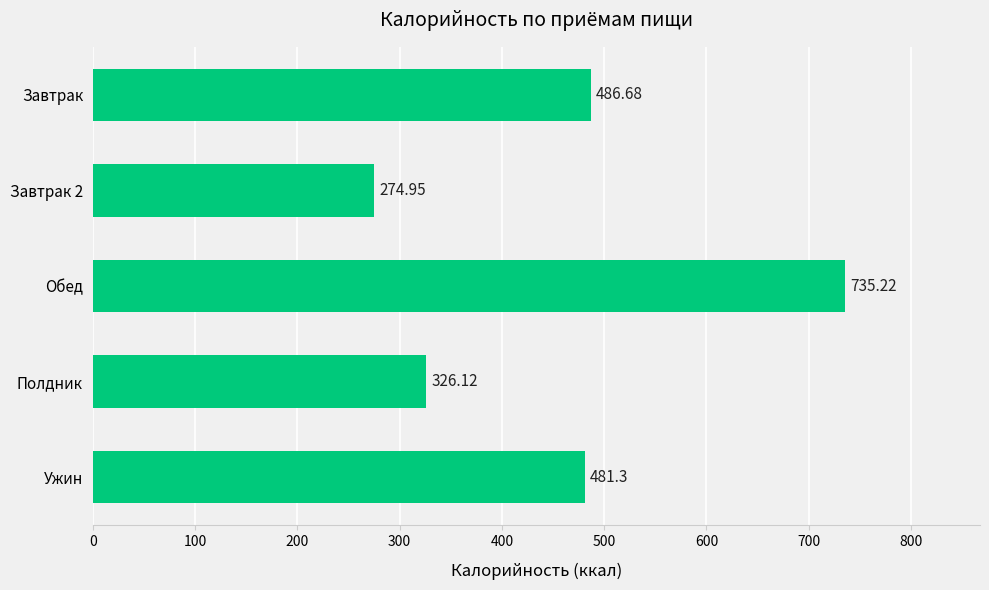

Count the number of data series in this chart.

1